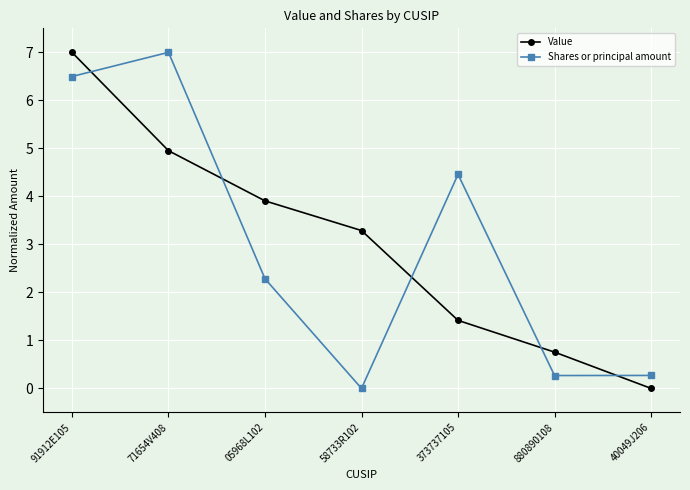

What are all the series names shown in the legend?

Value, Shares or principal amount